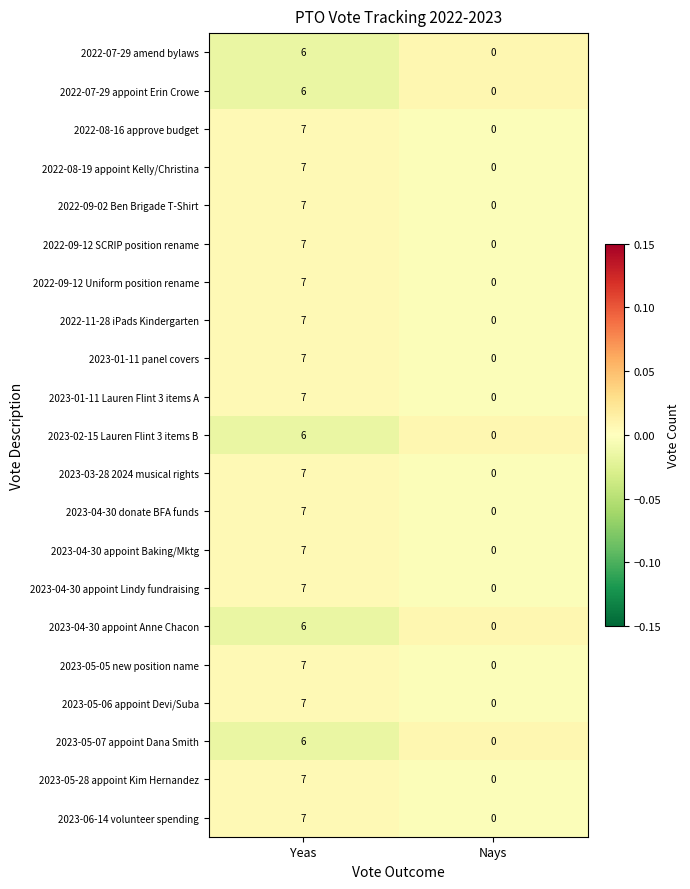

Which category has the highest value in the 2022-07-29 amend bylaws series?

Yeas